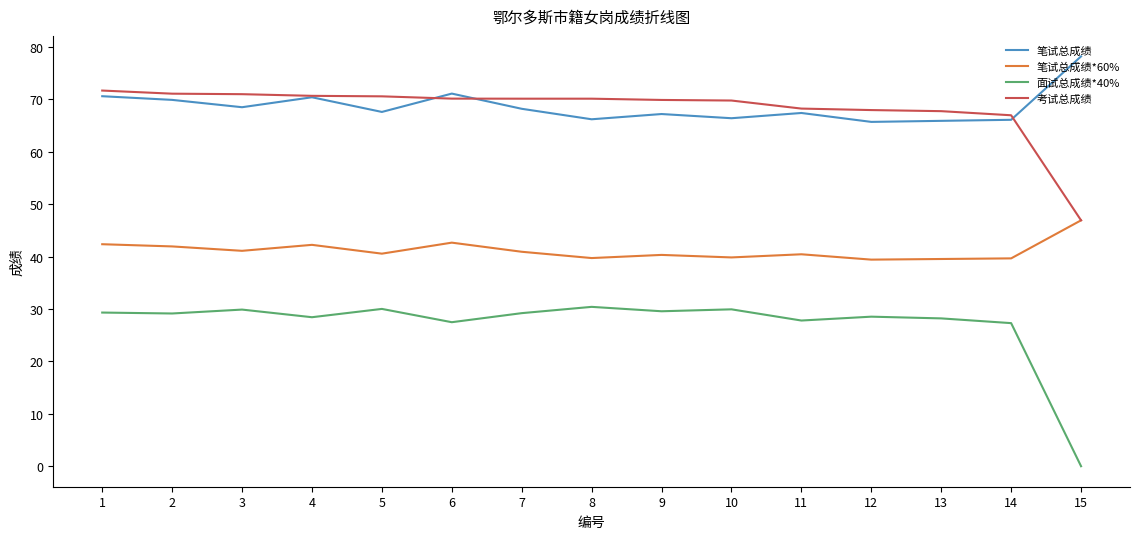

What is the difference between the maximum and minimum values in the 面试总成绩*40% series?

30.4